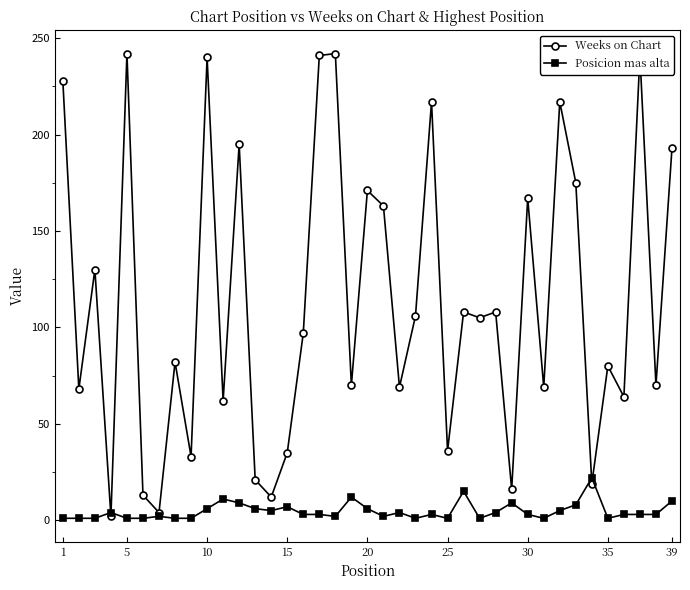

True or false: Posicion mas alta has more than 2 points higher than both neighbors.

True